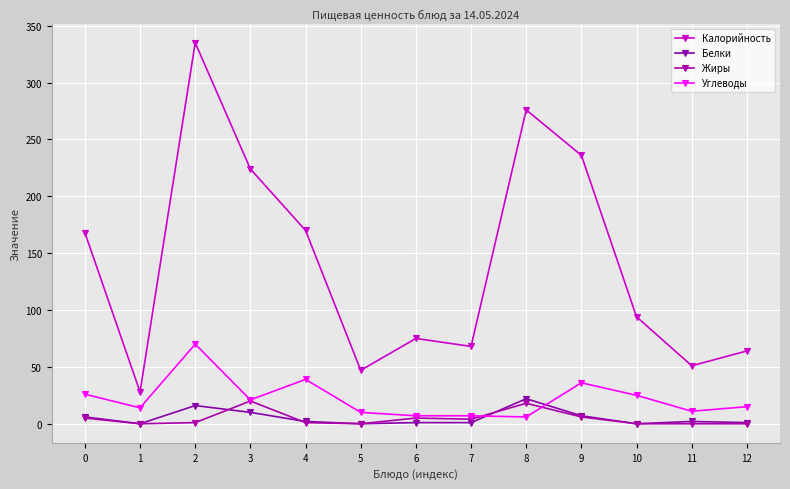

At which category is the sum across all series the highest?

2